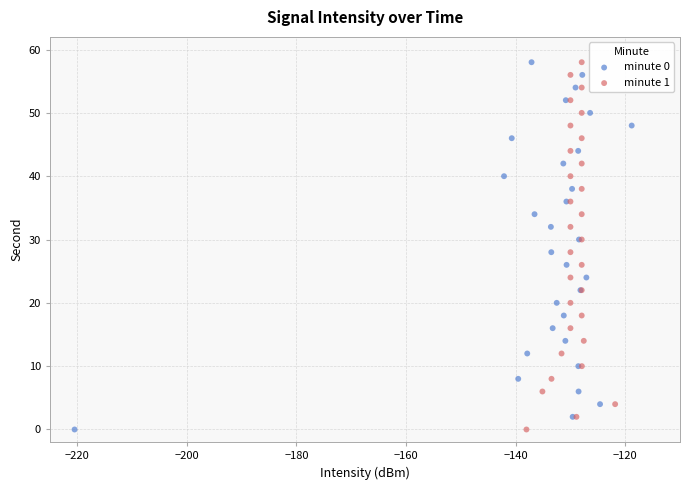

What are all the series names shown in the legend?

minute 0, minute 1